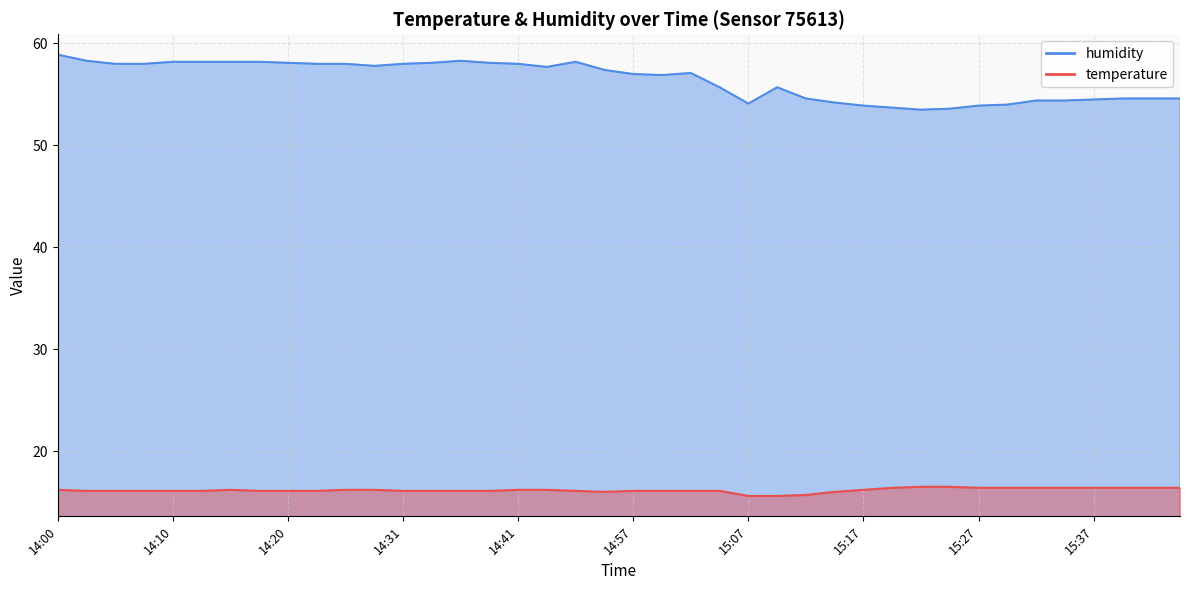

Which category has the lowest value in the humidity series?

15:22